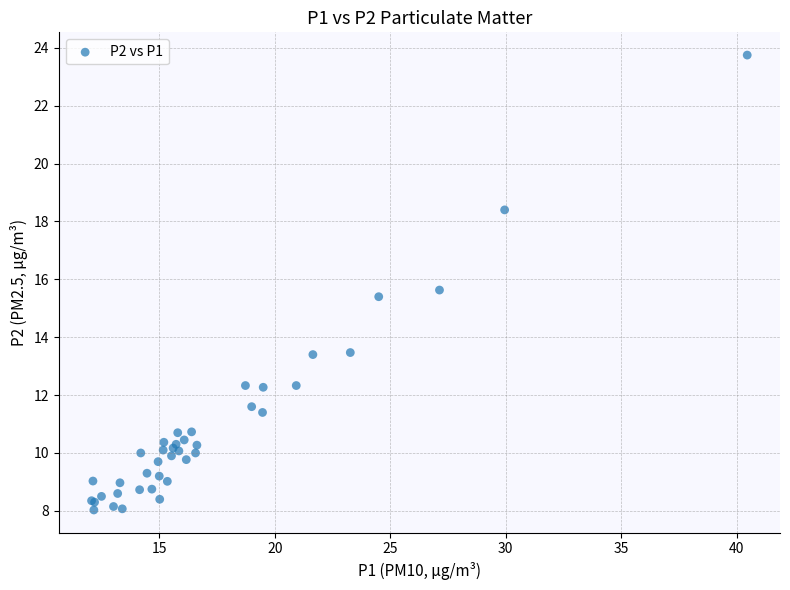

What Y value in the scatter plot is closest to 15?

15.4